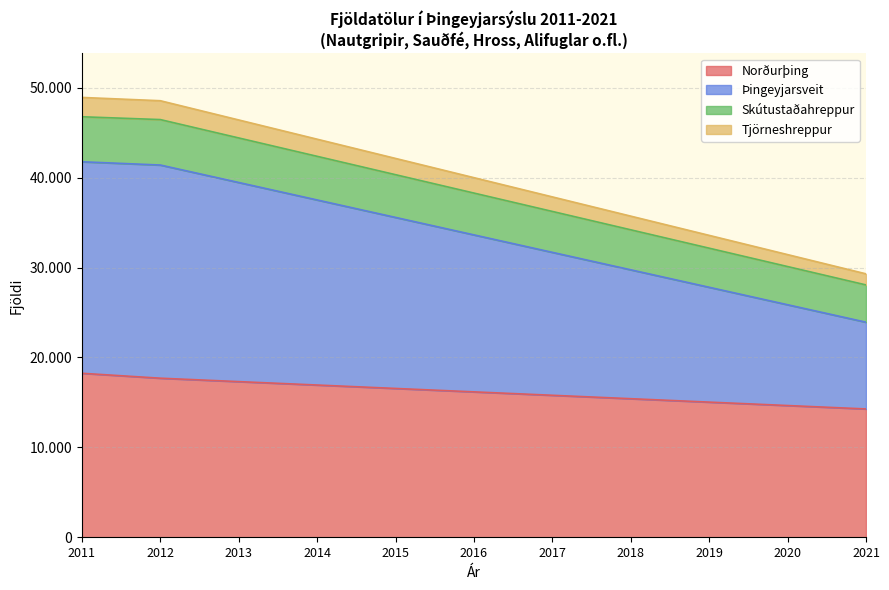

True or false: Þingeyjarsveit and Tjörneshreppur intersect in this chart.

False